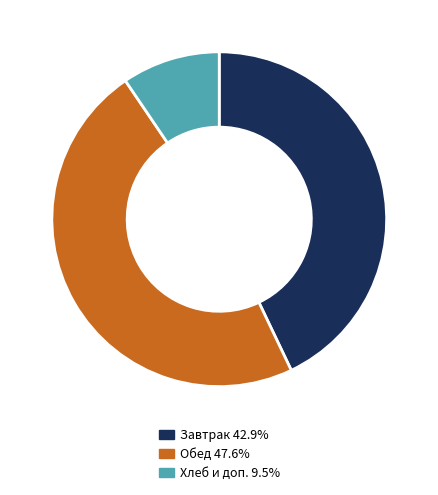

Is Хлеб и доп. 9.5% the majority of the pie?

No